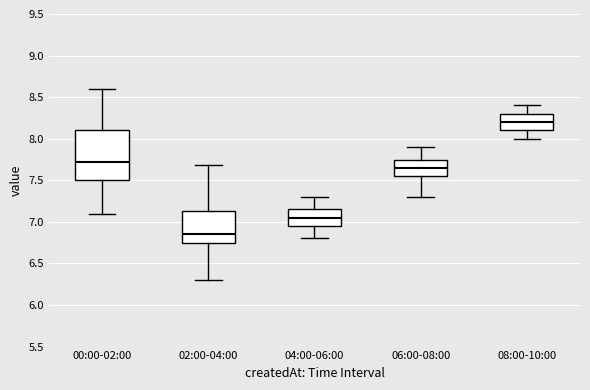

Where does the median line of the box for 08:00-10:00 sit on the y-axis? The values are not printed on the chart, so give them approximately, as read against the axis.

8.20